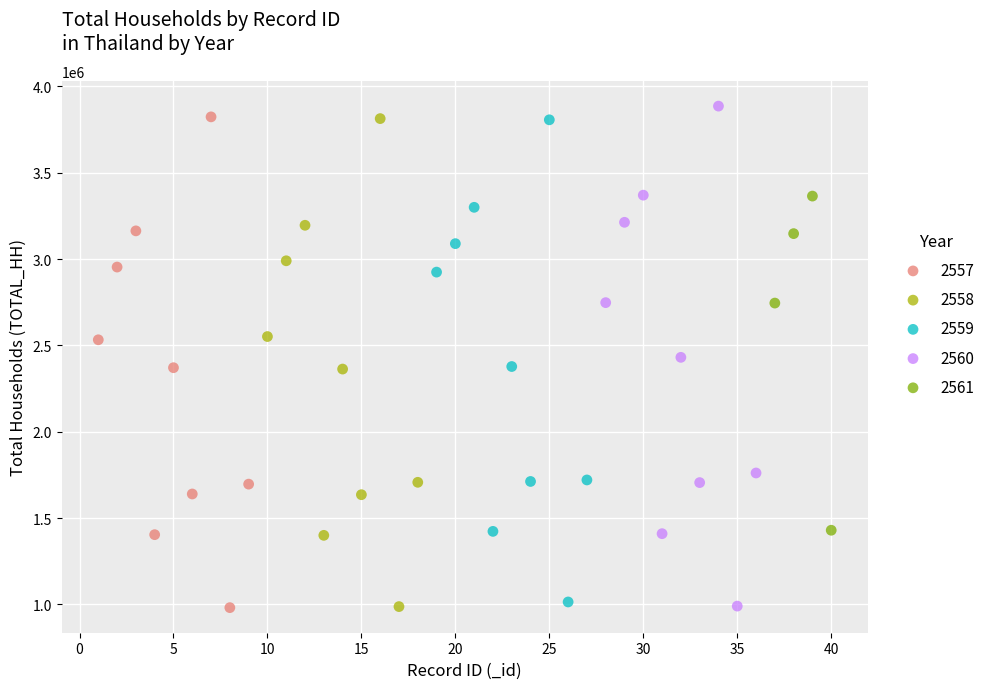

Which series has the widest spread of Y values?

2560